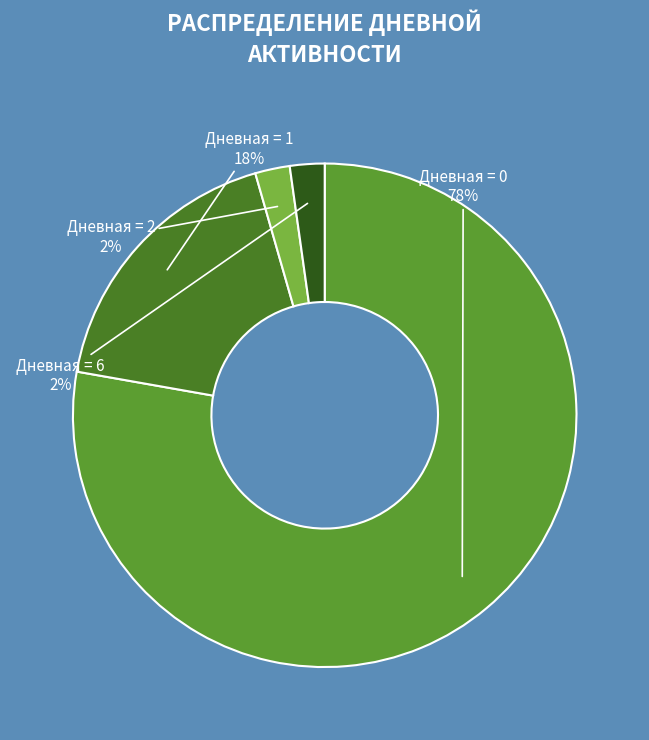

To the nearest percent, what portion does Дневная = 1 represent?

18%